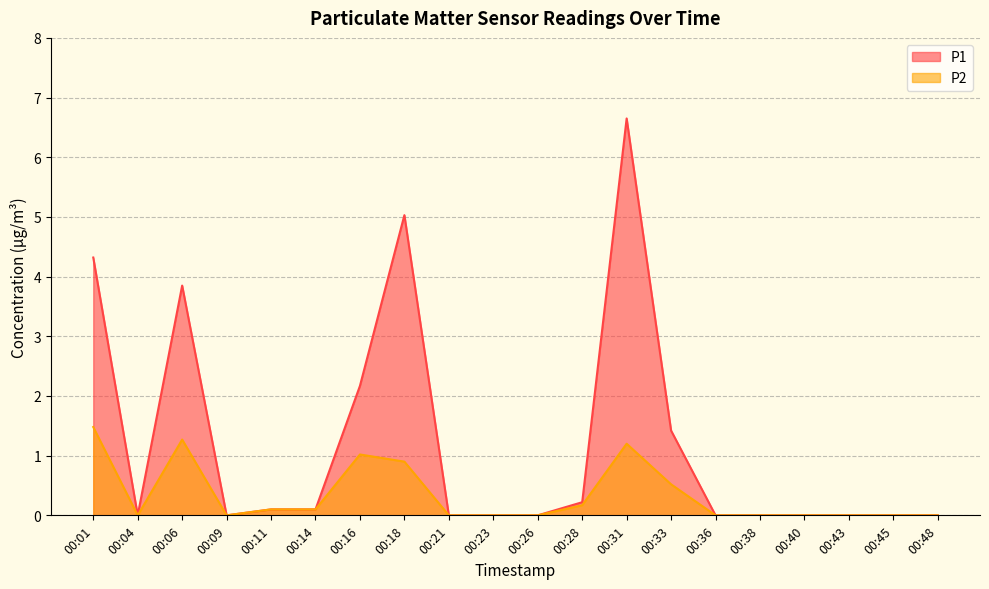

At which category does P1 reach its first local valley?

00:04